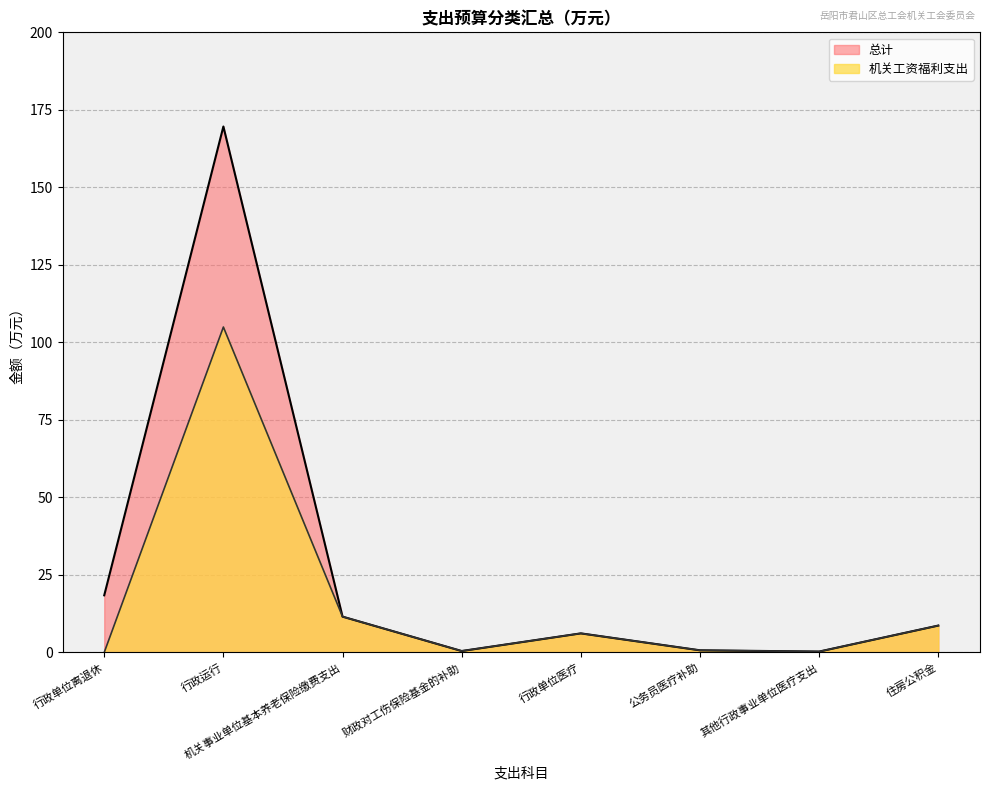

True or false: 机关工资福利支出 and 总计 cross at least once.

False